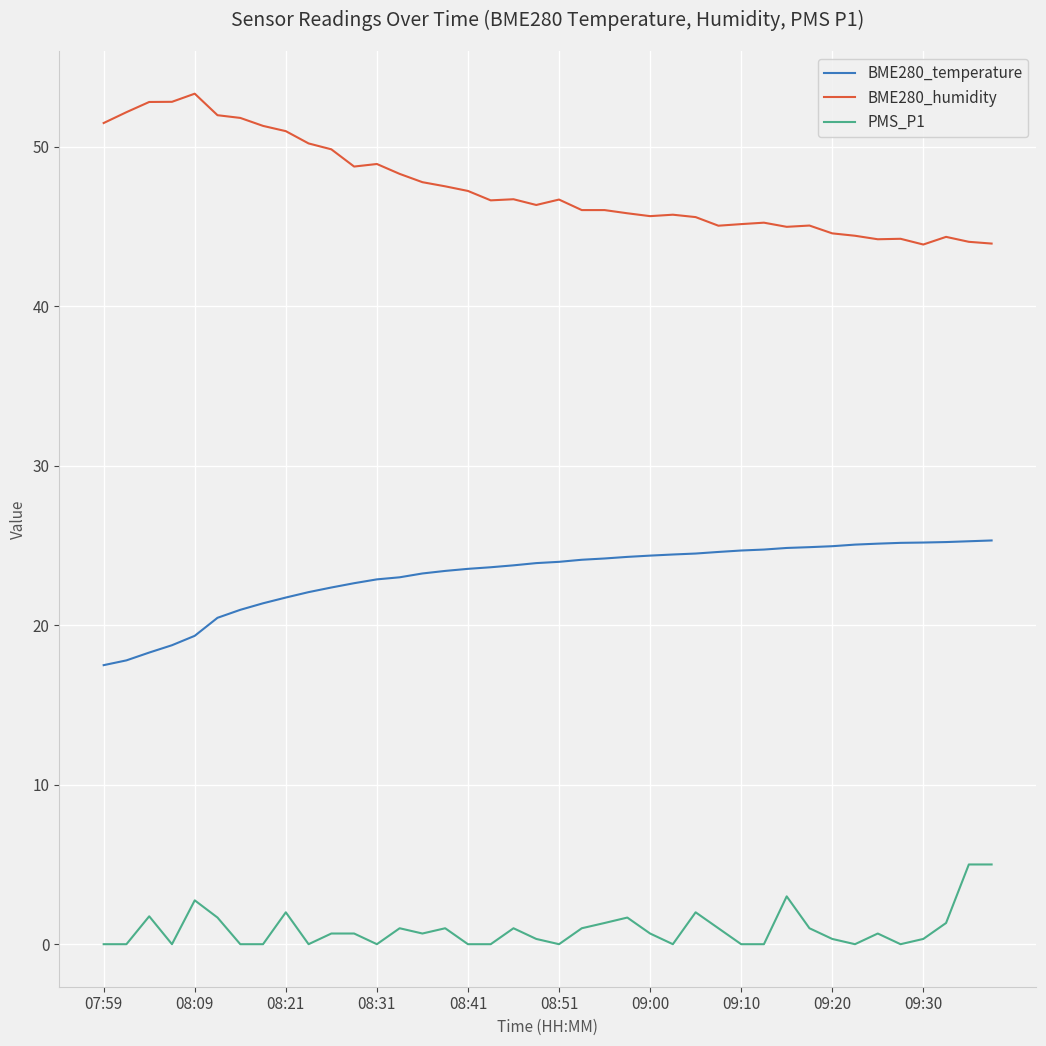

What is the sum of all BME280_temperature values?

925.7